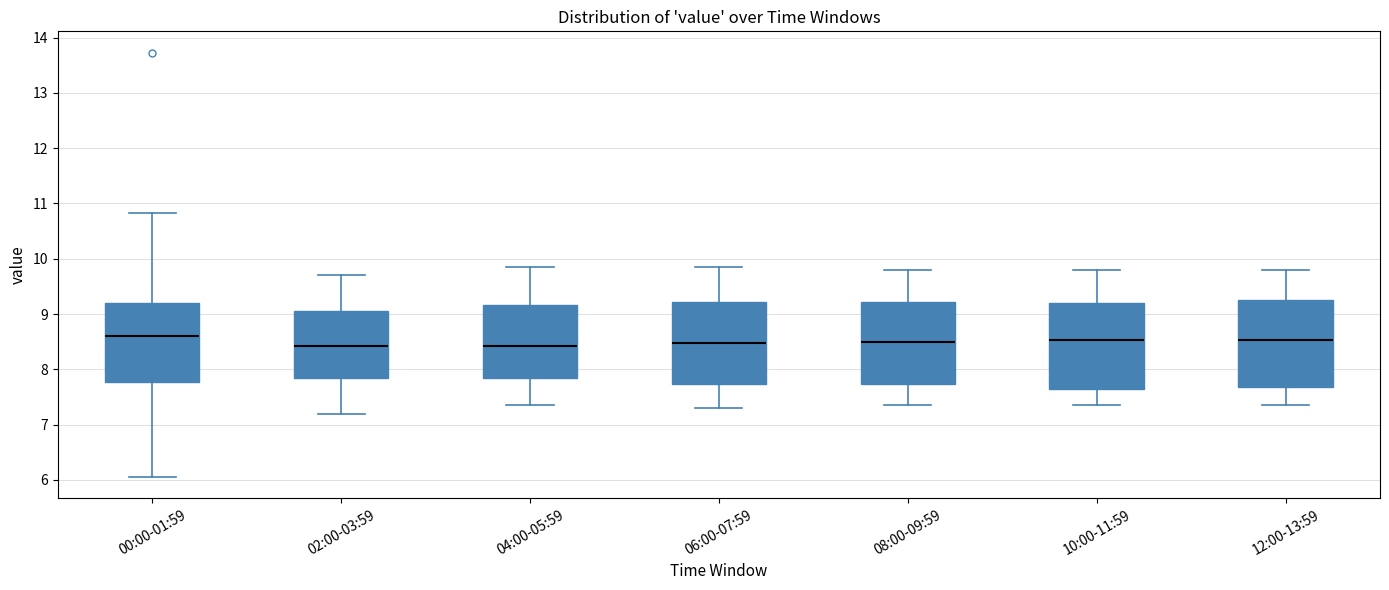

Reading left to right, read every box against the y-axis: the position of its median line, the range the box covers, and the ends of its whiskers. The values are not printed on the chart, so give them approximately, as read against the axis.

00:00-01:59: median 8.6, box 7.8 to 9.2, whiskers 6.1 to 10.8
02:00-03:59: median 8.4, box 7.8 to 9.1, whiskers 7.2 to 9.7
04:00-05:59: median 8.4, box 7.8 to 9.2, whiskers 7.4 to 9.9
06:00-07:59: median 8.5, box 7.7 to 9.2, whiskers 7.3 to 9.9
08:00-09:59: median 8.5, box 7.7 to 9.2, whiskers 7.4 to 9.8
10:00-11:59: median 8.5, box 7.6 to 9.2, whiskers 7.4 to 9.8
12:00-13:59: median 8.5, box 7.7 to 9.3, whiskers 7.4 to 9.8